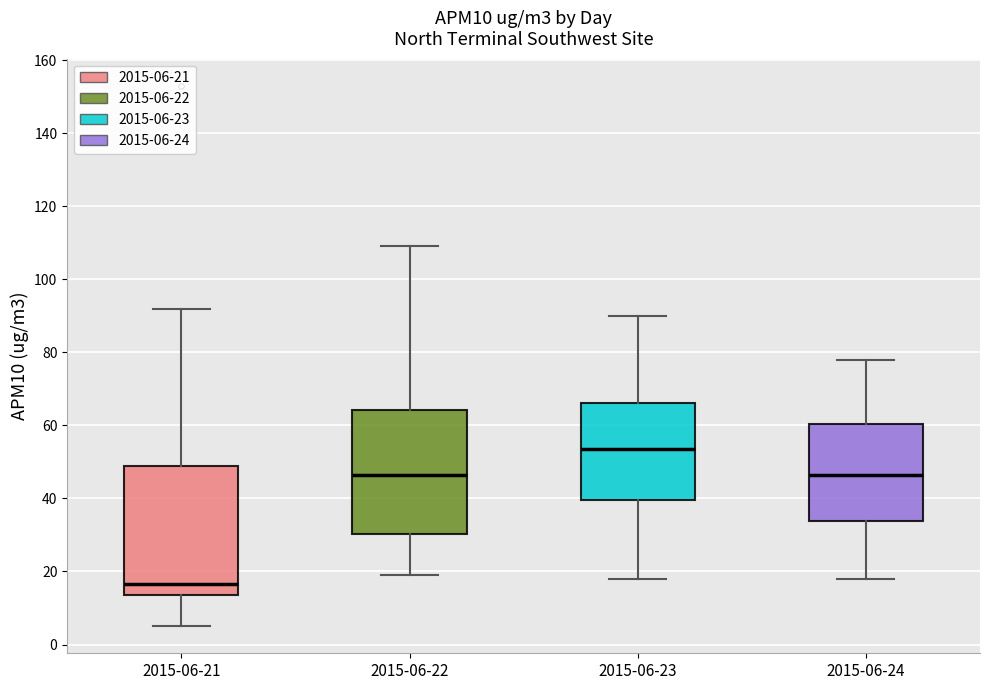

Reading left to right, transcribe this box plot: for each box, give where its median line is, the range the box spans, and where its two whiskers end, as read against the y-axis. The values are not printed on the chart, so give them approximately, as read against the axis.

2015-06-21: median 16, box 14 to 50, whiskers 6 to 92
2015-06-22: median 46, box 30 to 64, whiskers 20 to 110
2015-06-23: median 54, box 40 to 66, whiskers 18 to 90
2015-06-24: median 46, box 34 to 60, whiskers 18 to 78